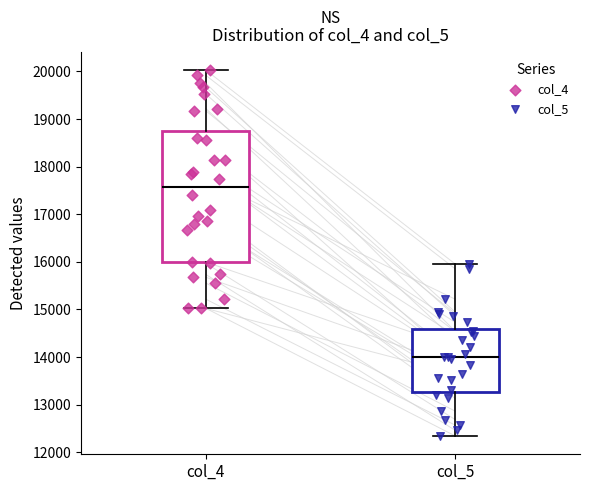

Reading left to right, read every box against the y-axis: the position of its median line, the range the box covers, and the ends of its whiskers. The values are not printed on the chart, so give them approximately, as read against the axis.

col_4: median 17600, box 16000 to 18700, whiskers 15000 to 20000
col_5: median 14000, box 13300 to 14600, whiskers 12300 to 16000